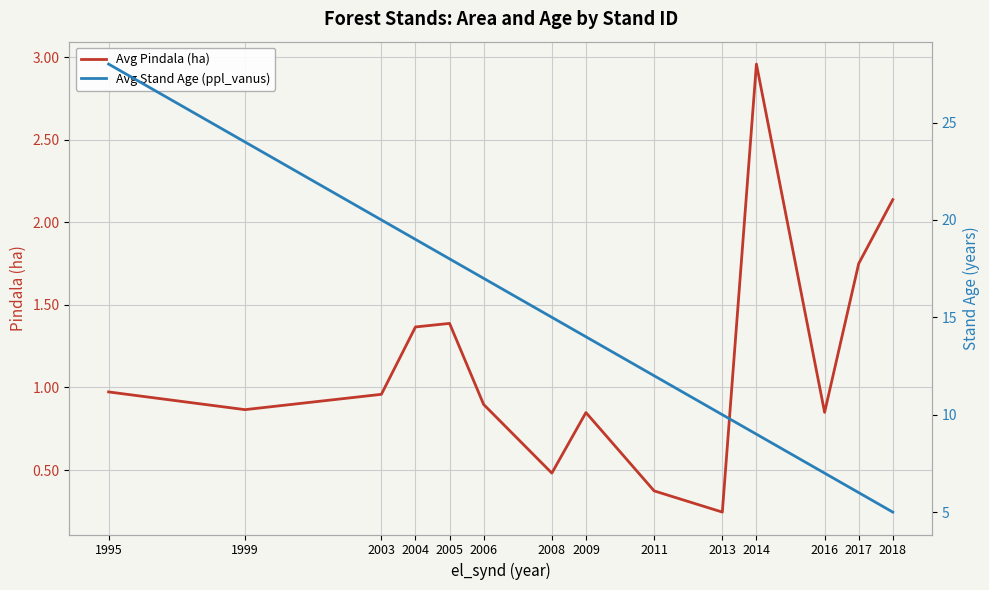

What is the value of the Avg Pindala (ha) point at the 4th from the left?

1.4